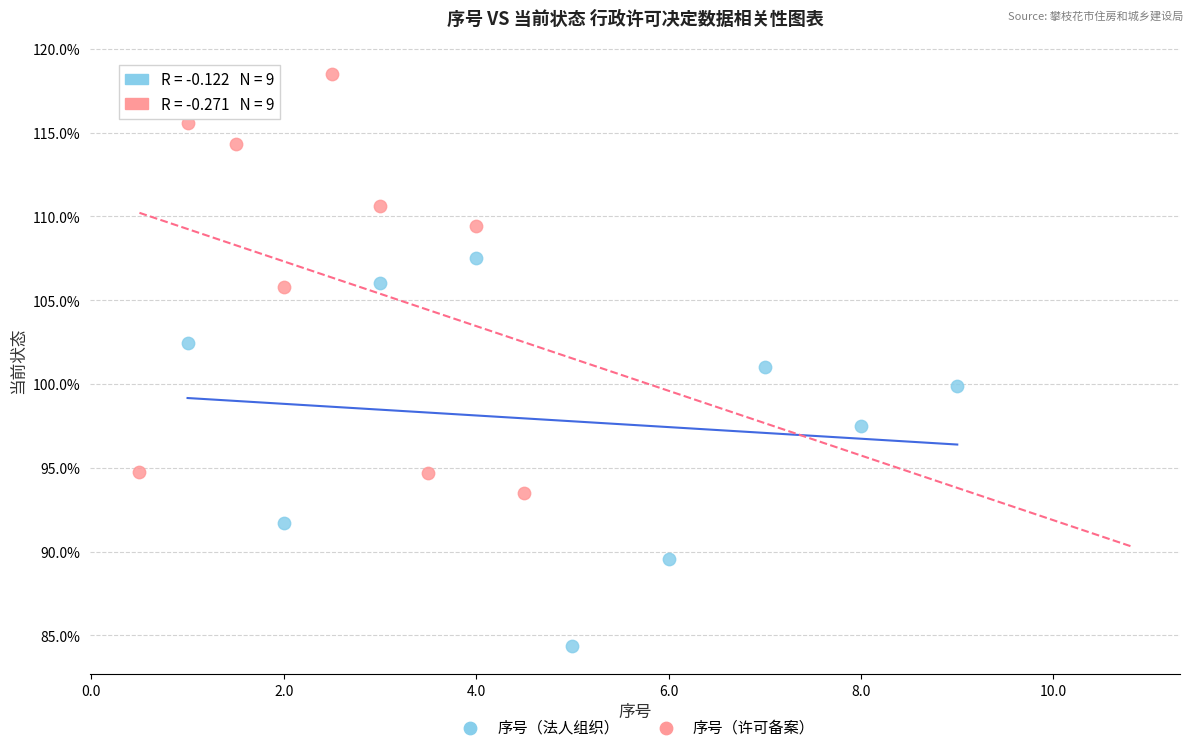

What are all the series names shown in the legend?

序号（法人组织）, 序号（许可备案）